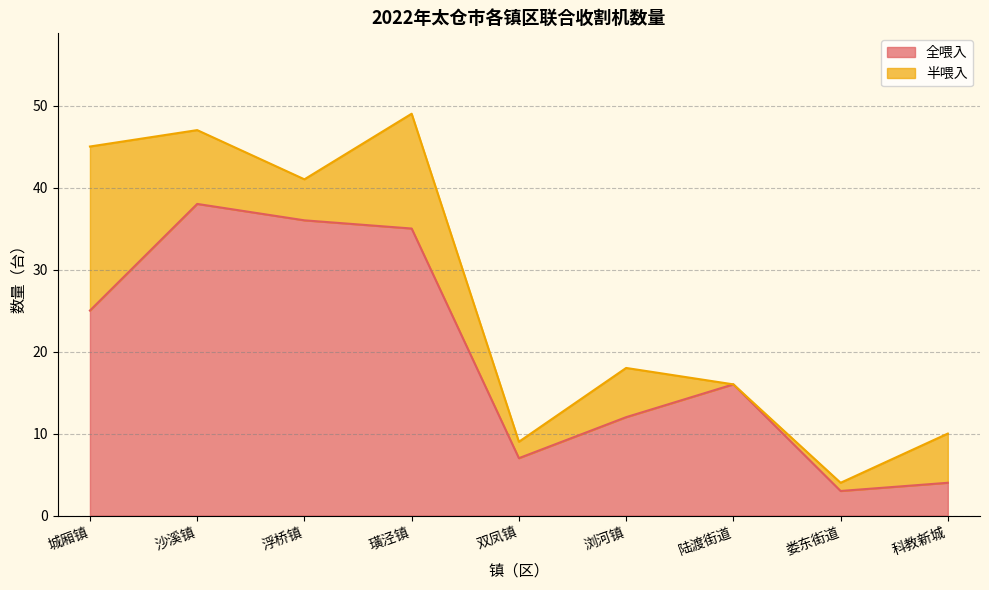

How many lines are shown in the chart?

2